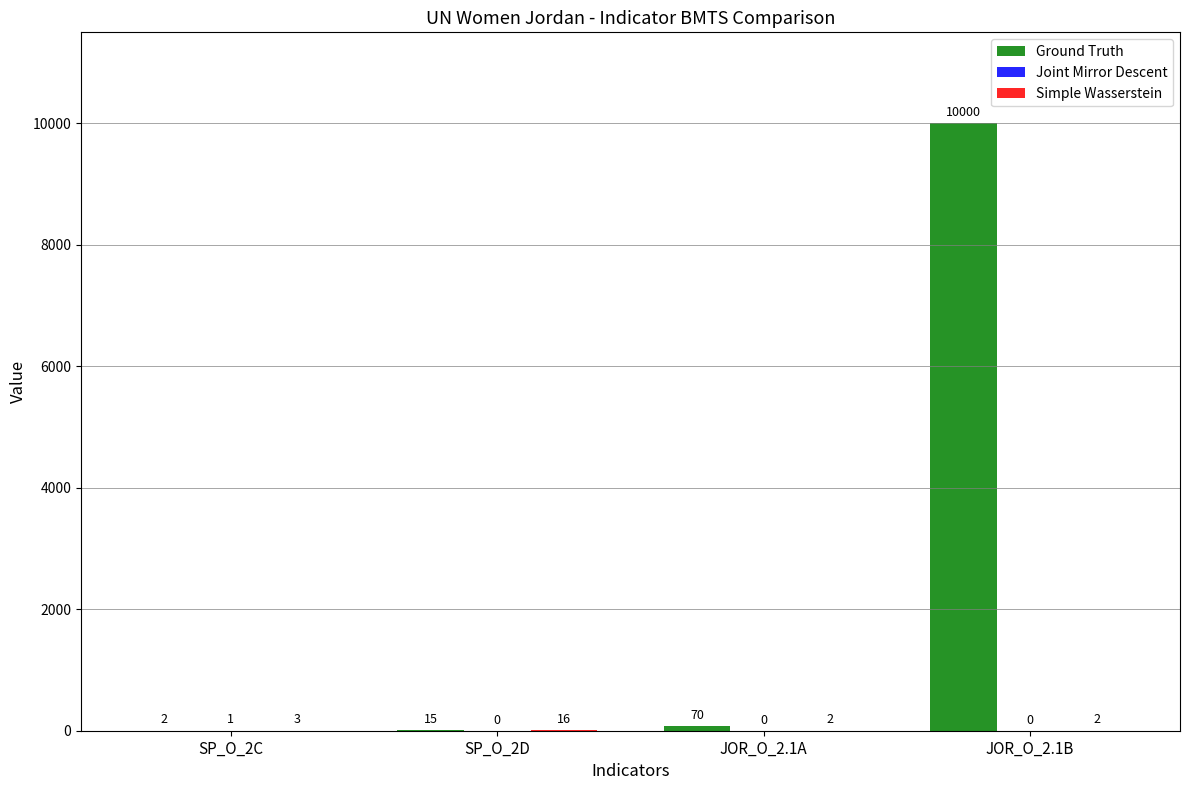

Read the Ground Truth value at JOR_O_2.1B, to the nearest 10.

10000